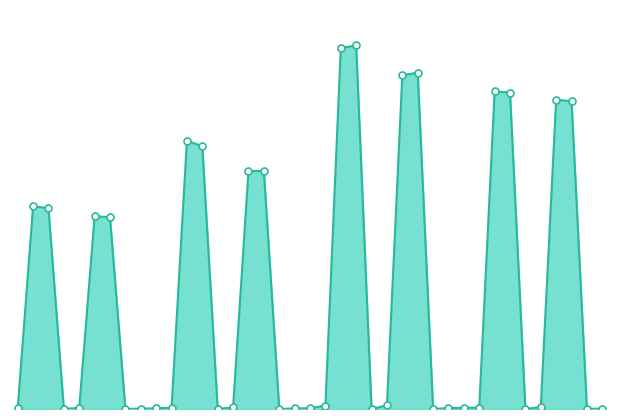

Does the chart have visible grid lines?

No